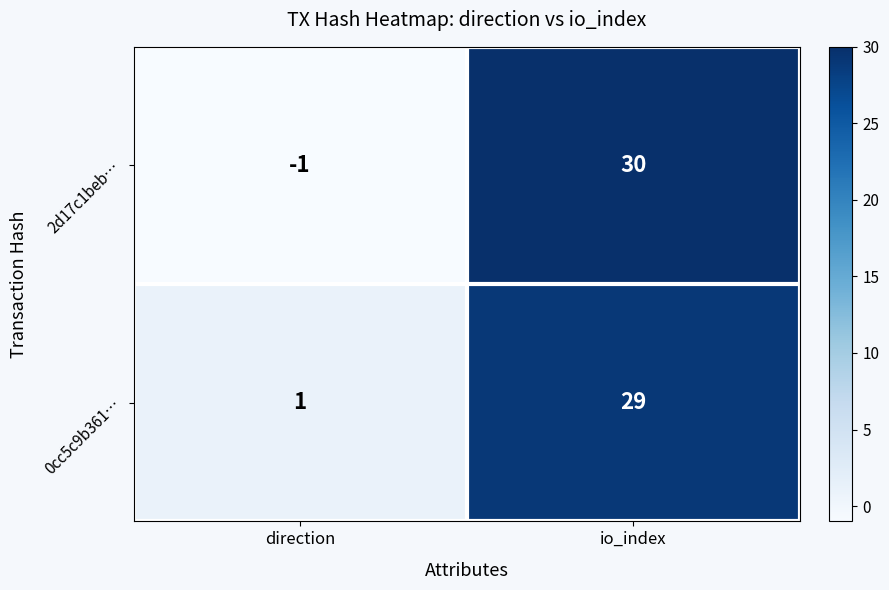

Reading left to right, list all the values displayed in this chart.

2d17c1beb…: direction=-1	io_index=30
0cc5c9b361…: direction=1	io_index=29